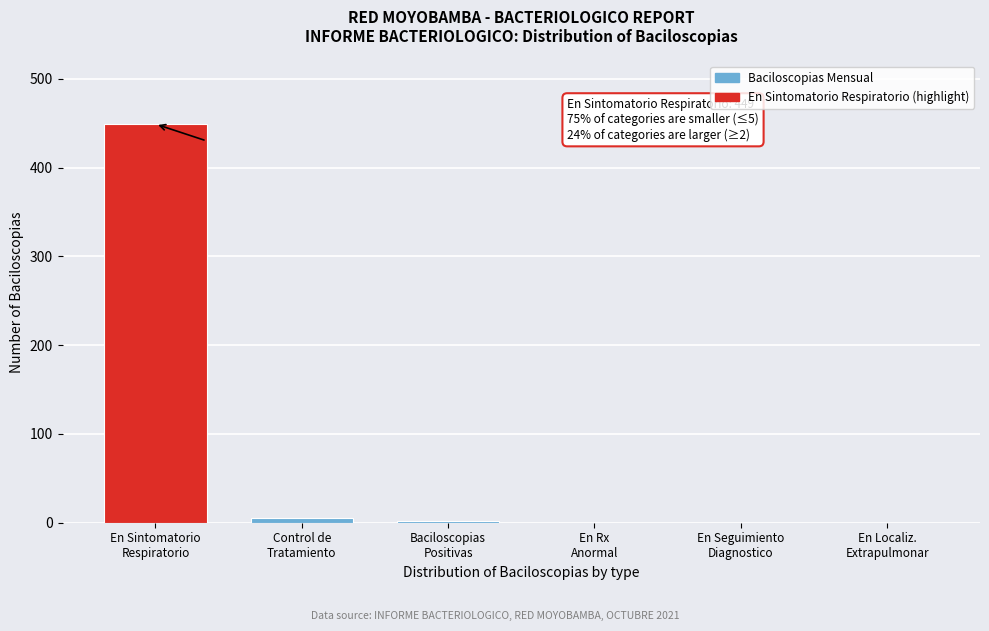

What is the maximum value shown in the chart?

449